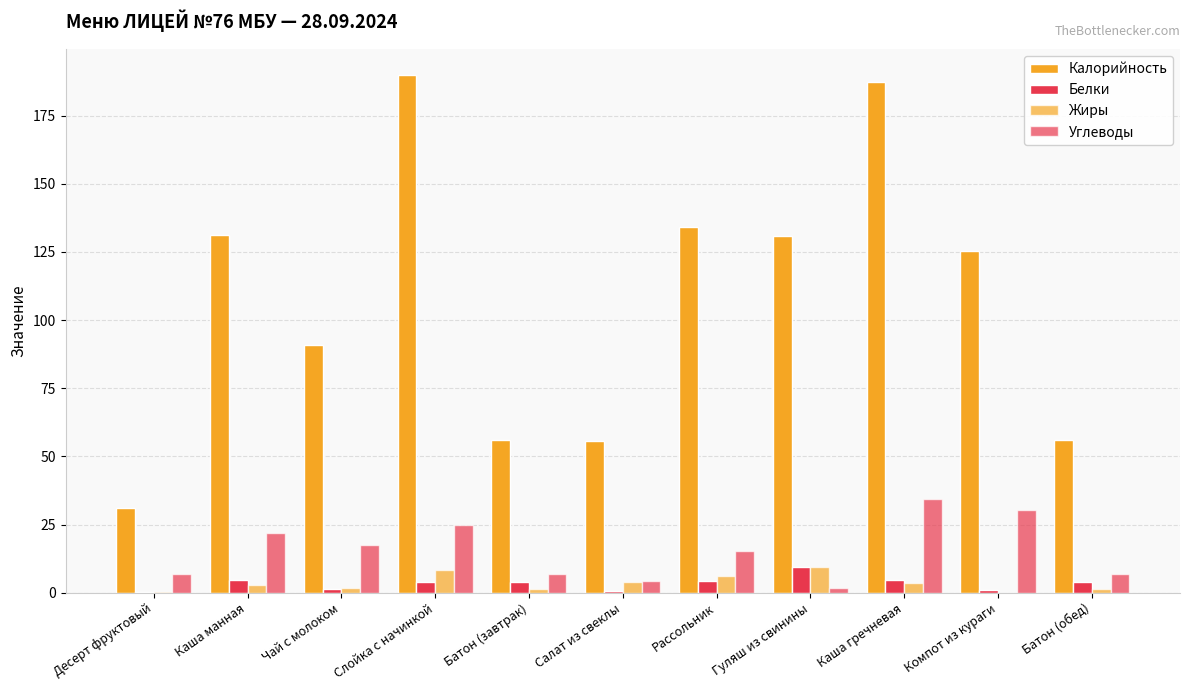

How many values in the Калорийность series exceed 125?

6